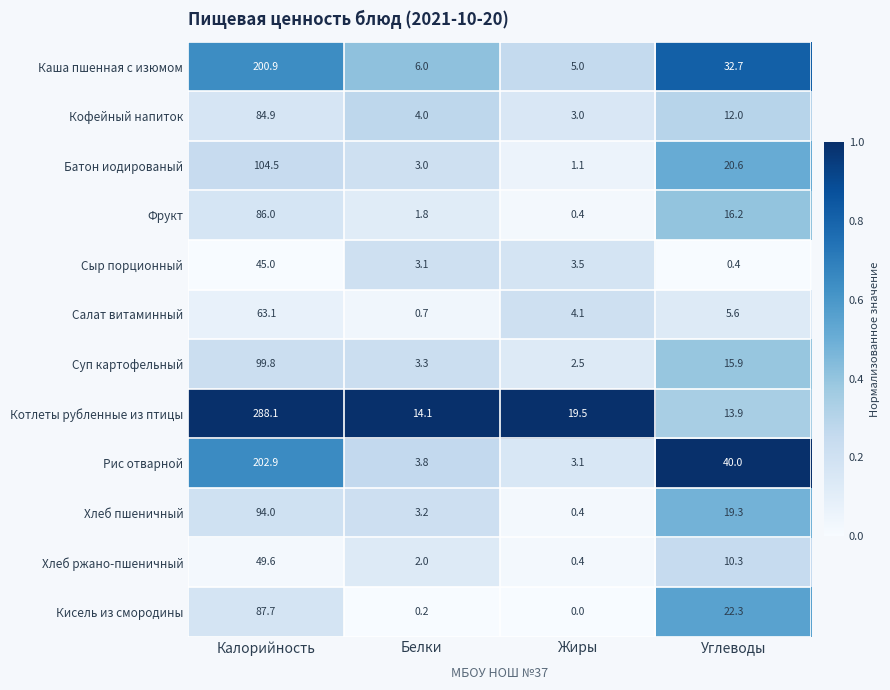

Which series changed the most between Белки and Углеводы?

Рис отварной